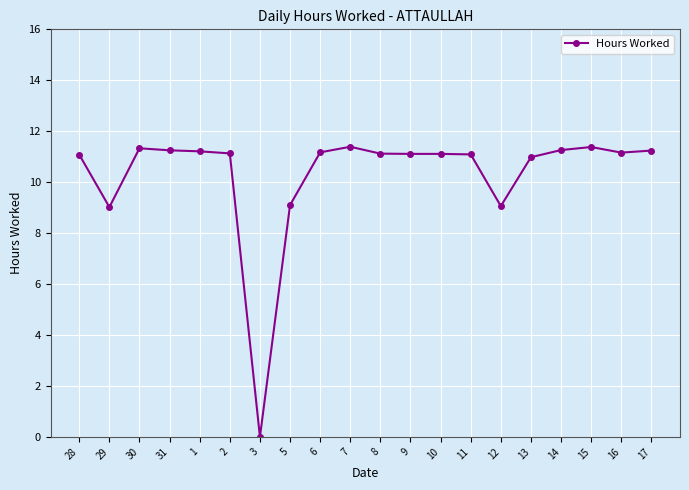

Which label corresponds to the smallest value in the chart?

3